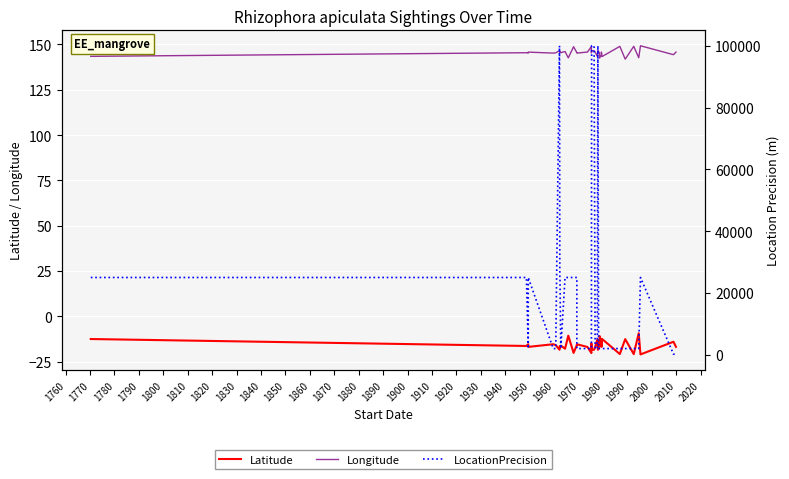

True or false: LocationPrecision has more than 0 points higher than both neighbors.

True